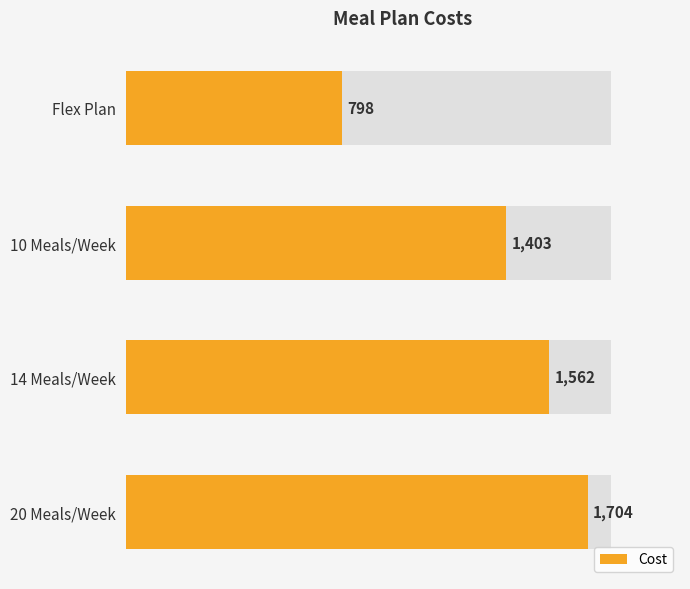

What is the value of the 3rd bar from the left?

1562